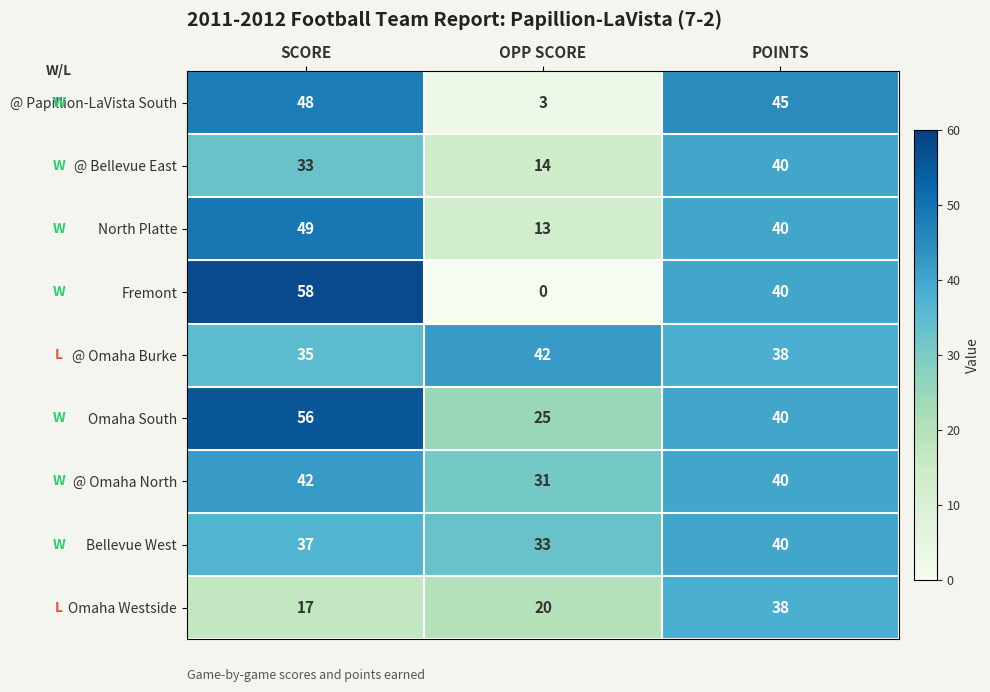

Which series changed the most between OPP SCORE and POINTS?

@ Papillion-LaVista South